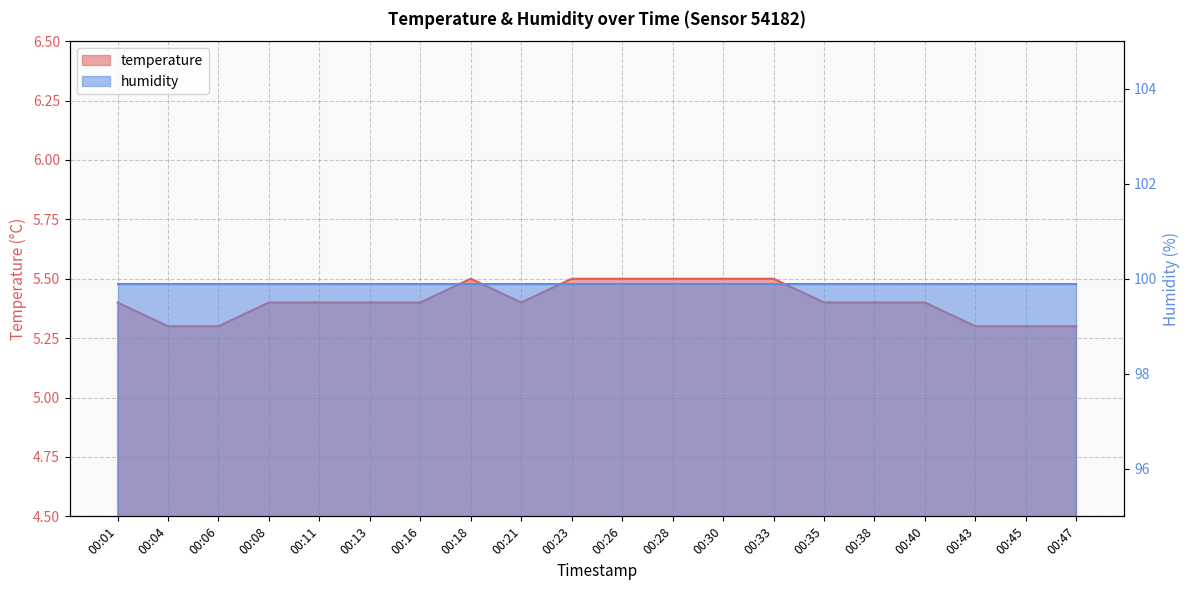

Count the values in the range 5 to 6.

20